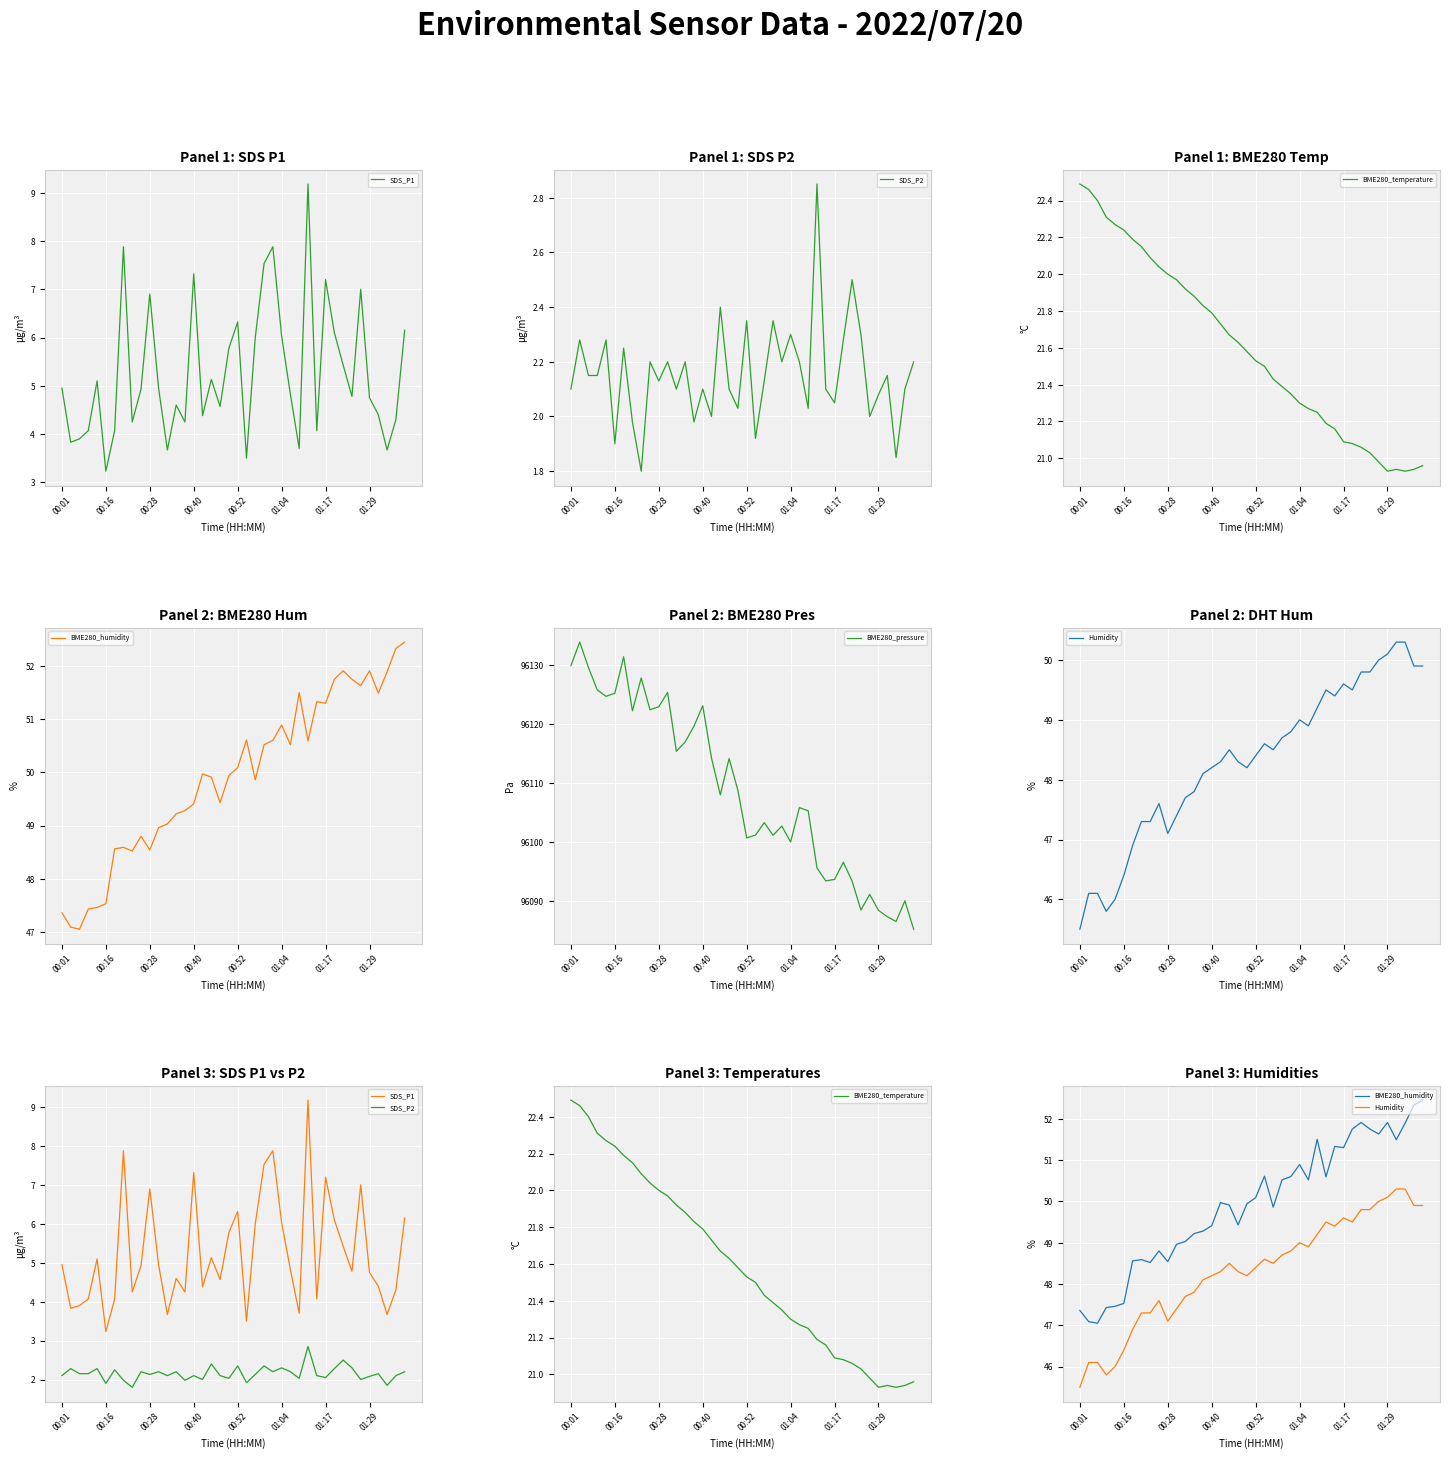

Which series has the widest spread of values?

BME280_pressure